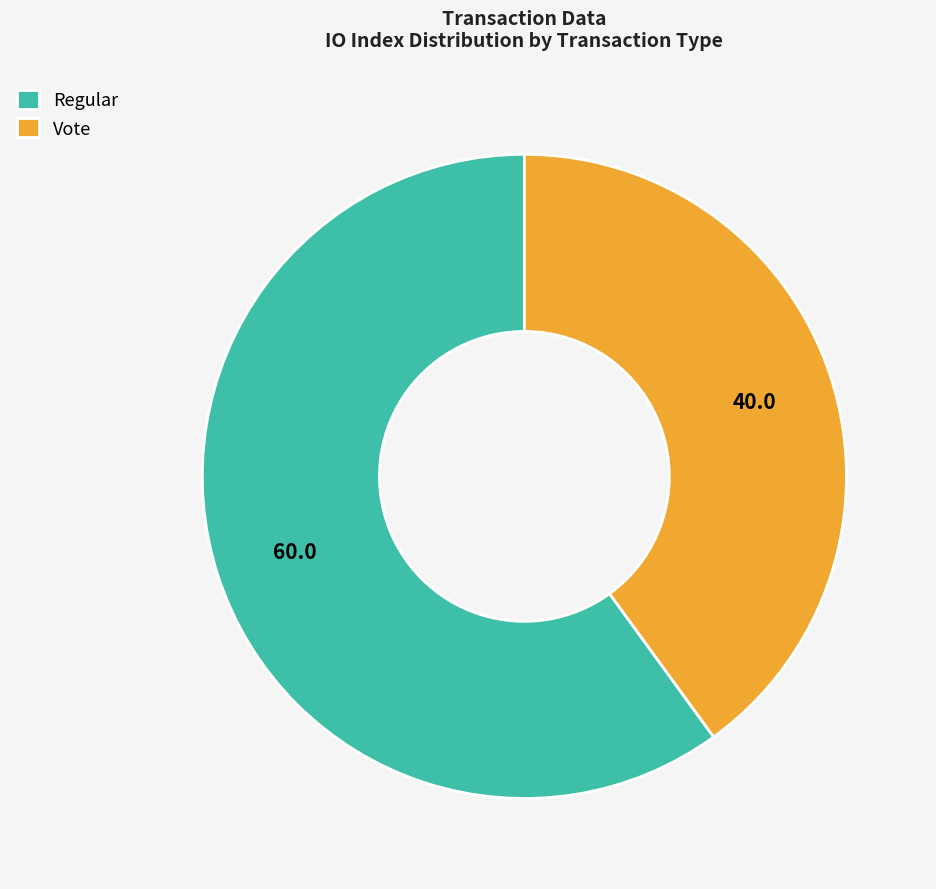

How many segments does this pie chart have?

2